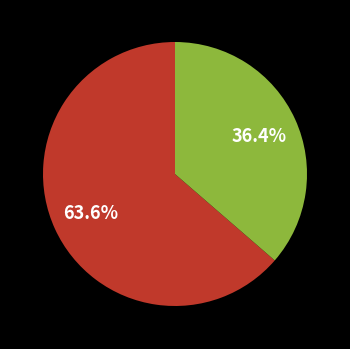

Is there any slice that represents more than half of the pie?

Yes